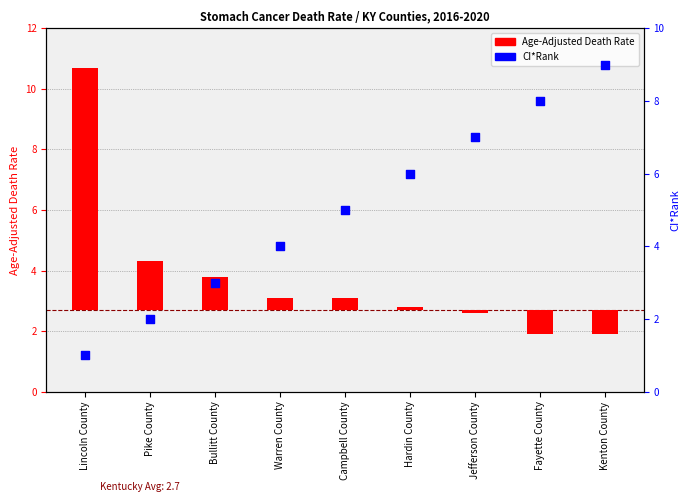

Which series reaches the maximum Y coordinate?

CI*Rank